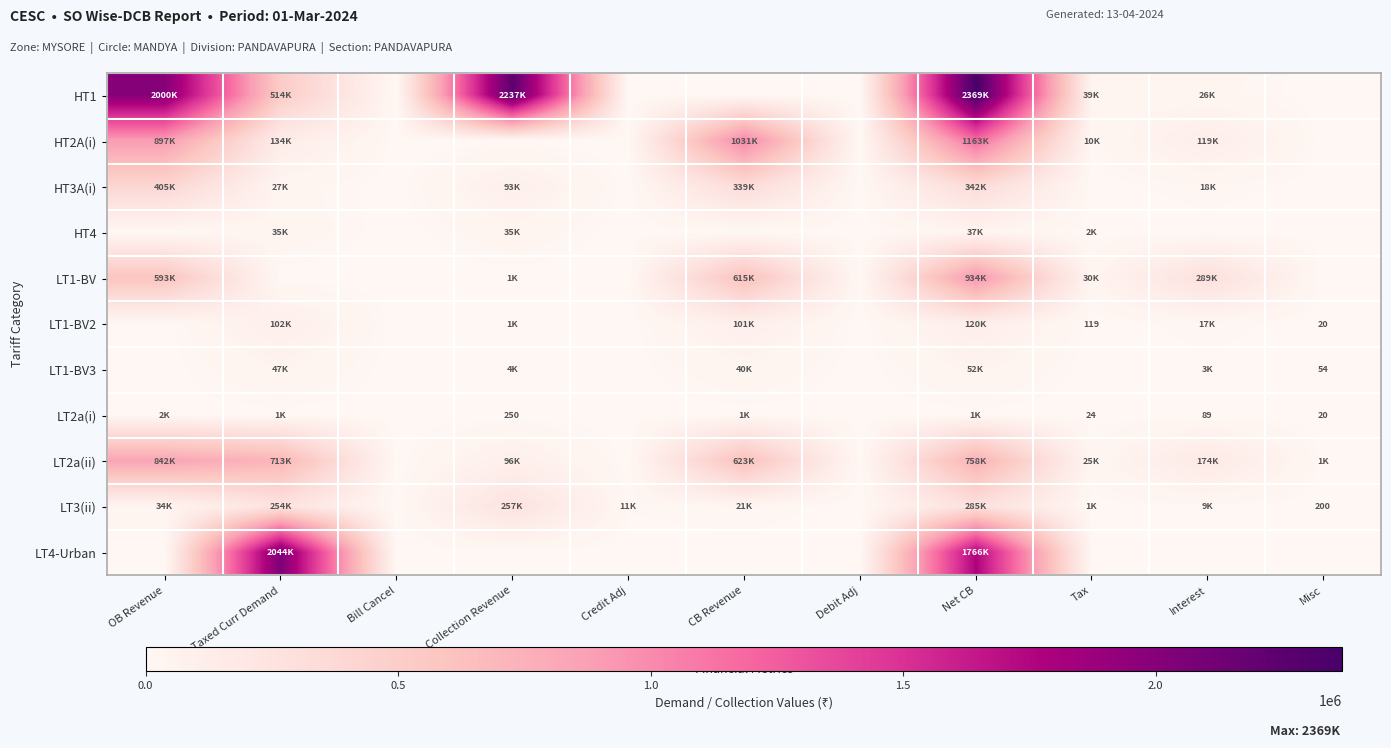

Rank the categories by LT1-BV value from highest to lowest.

Net CB, CB Revenue, OB Revenue, Interest, Tax, Collection Revenue, Taxed Curr Demand, Bill Cancel, Credit Adj, Debit Adj, Misc